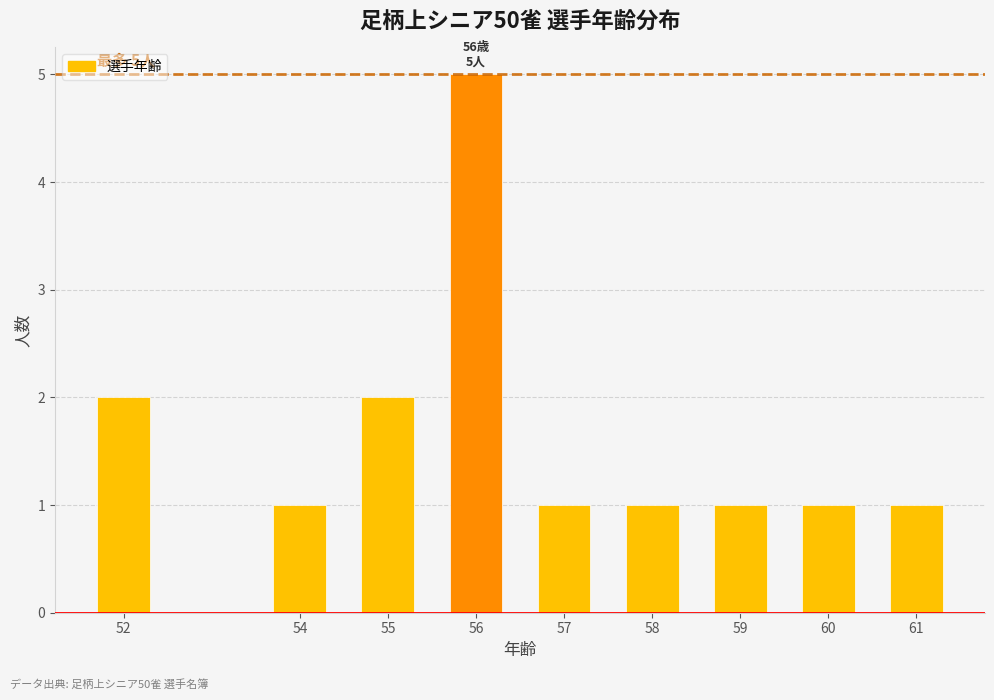

Reading right to left, list all the values displayed in this chart.

61=1	60=1	59=1	58=1	57=1	56=5	55=2	54=1	52=2